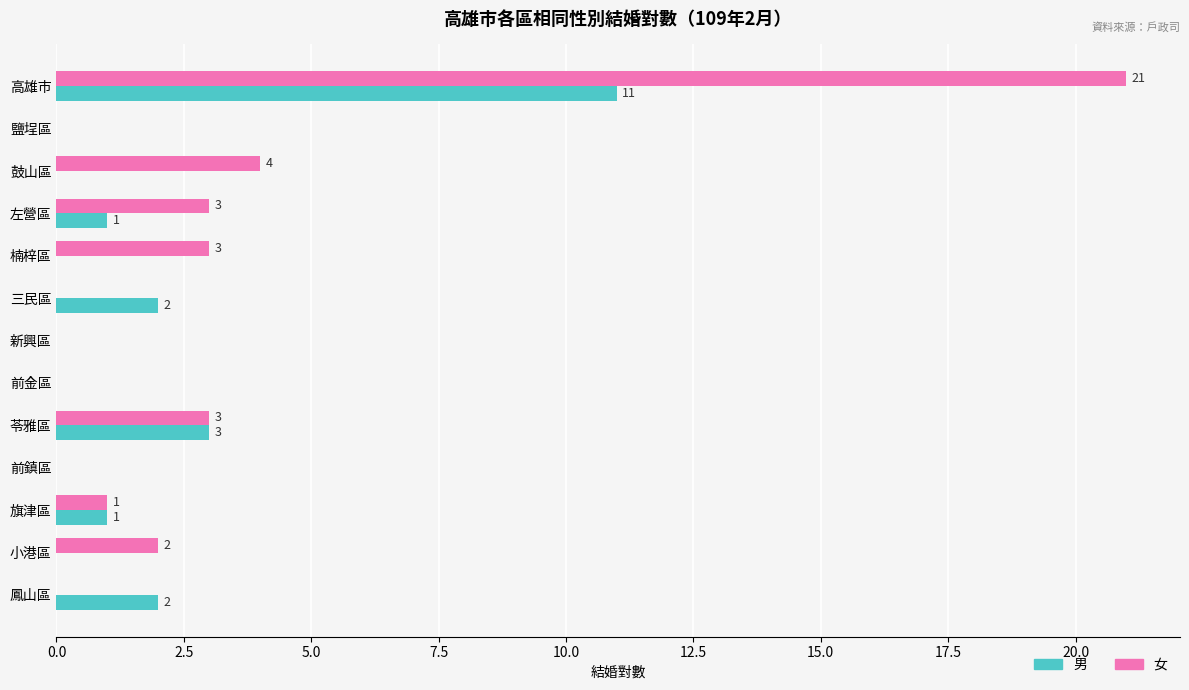

Between 高雄市 and 苓雅區, which series saw the biggest shift?

女